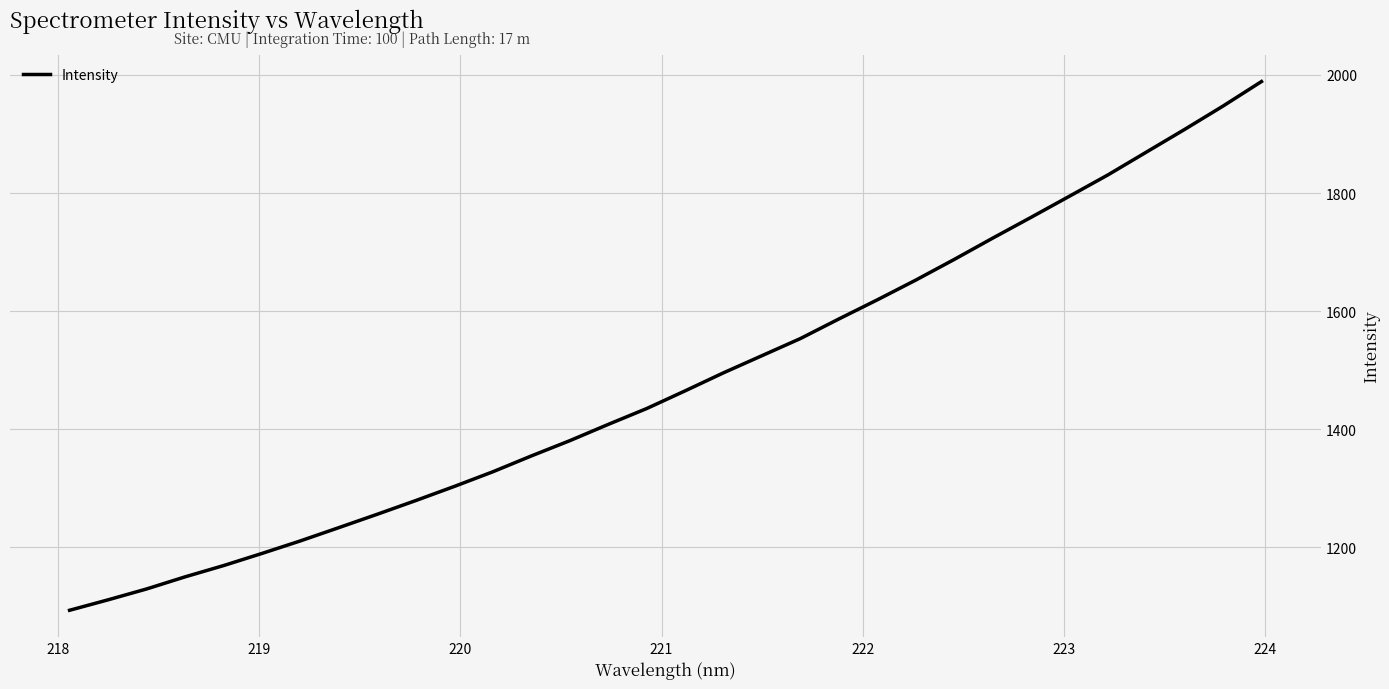

Reading left to right, transcribe all the data shown in this chart.

1093.6	1111.2	1129.6	1150.1	1169.2	1189.8	1211.1	1233.6	1256.3	1279.5	1303.3	1328.1	1354.9	1380.7	1408.3	1435.2	1465.1	1495.7	1524.7	1553.7	1586.9	1619.2	1652.6	1687.6	1723.6	1758.9	1794.7	1830.7	1869.3	1907.8	1947.4	1988.8